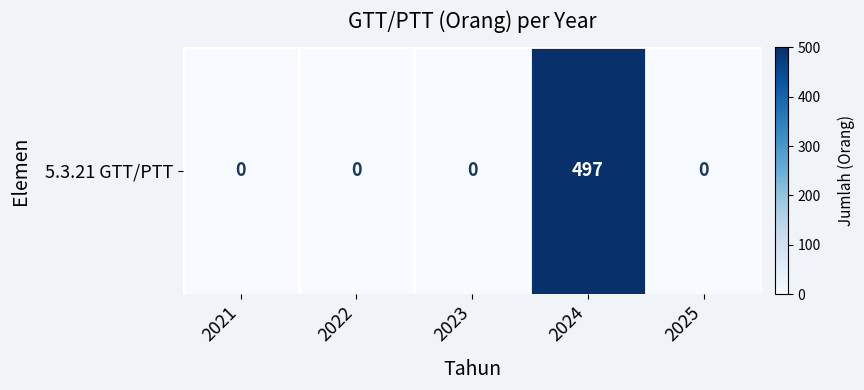

List the labels in order of value, smallest first.

2021, 2022, 2023, 2025, 2024